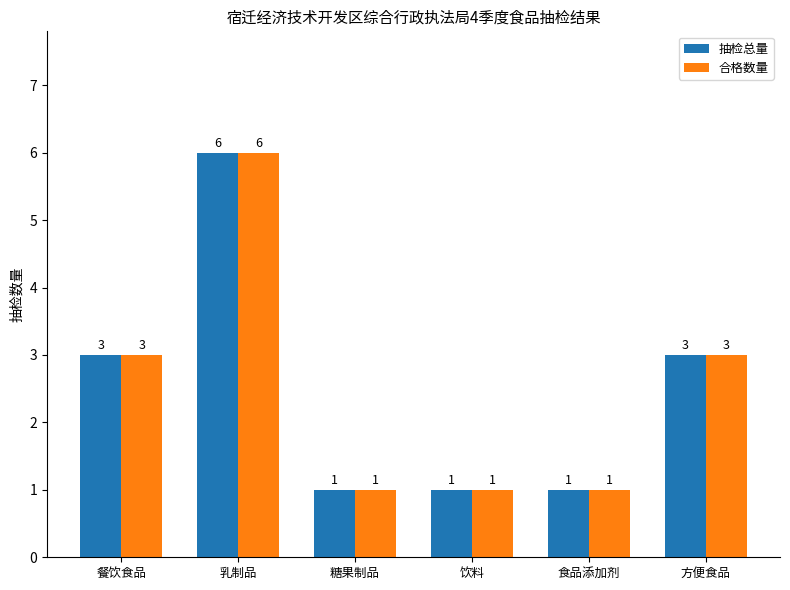

Which category has the highest value in the 抽检总量 series?

乳制品